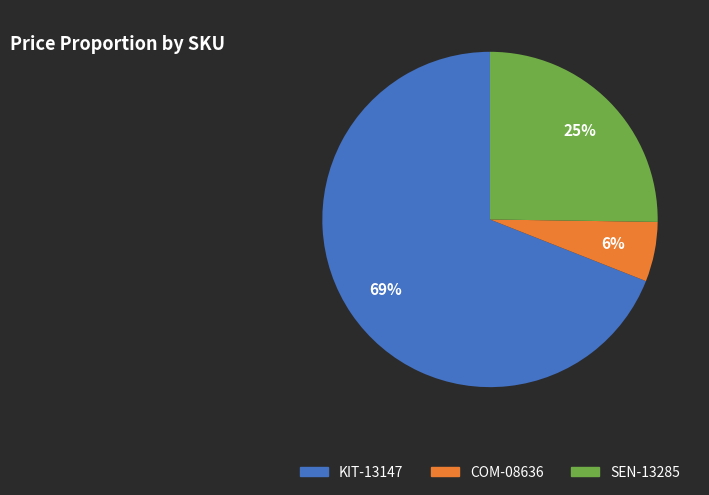

How many segments does this pie chart have?

3